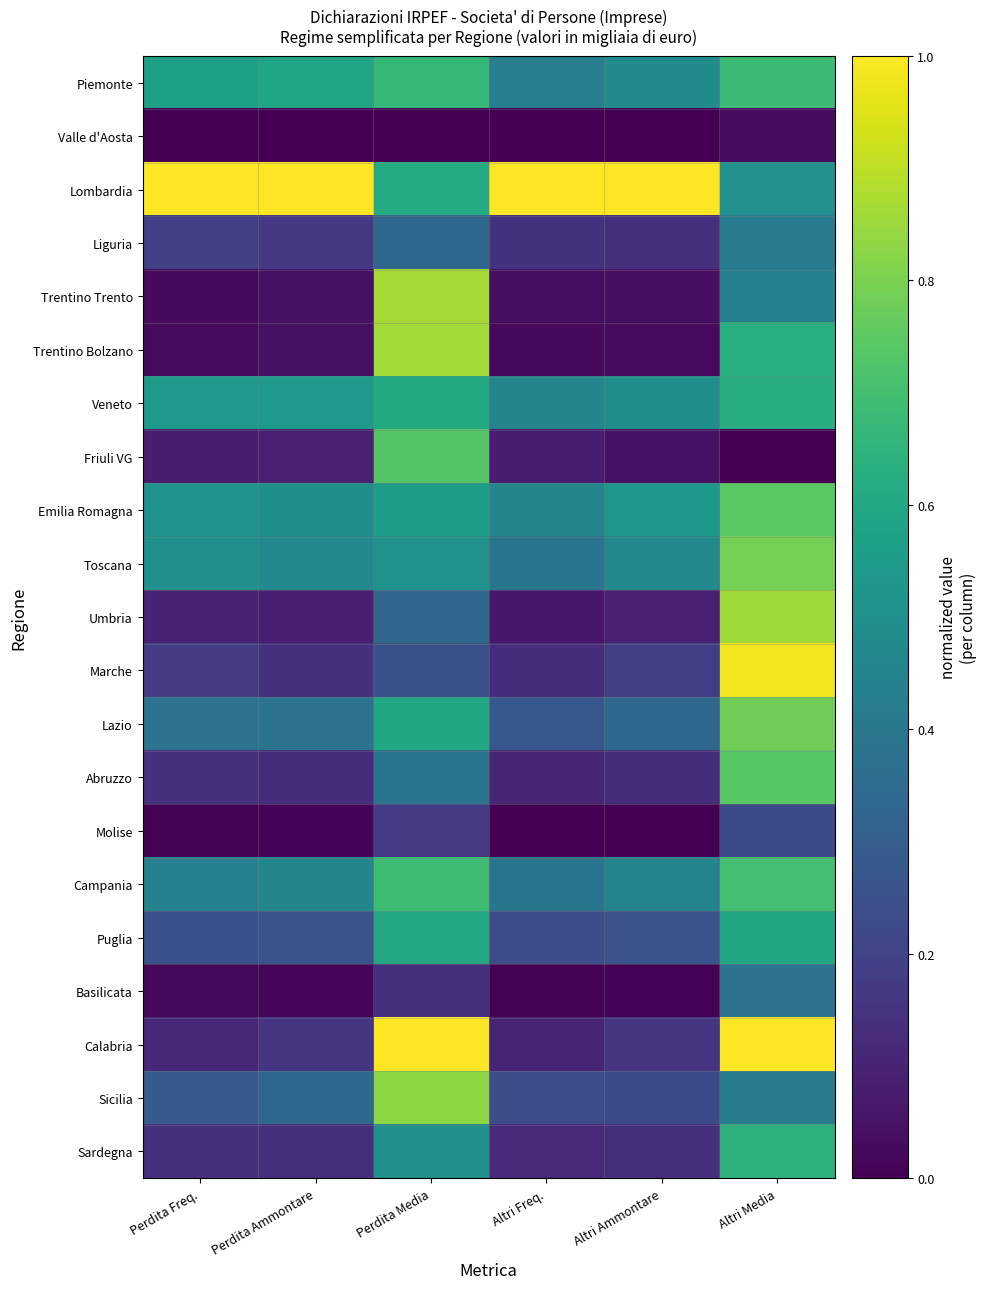

How many categories are shown in the chart?

6